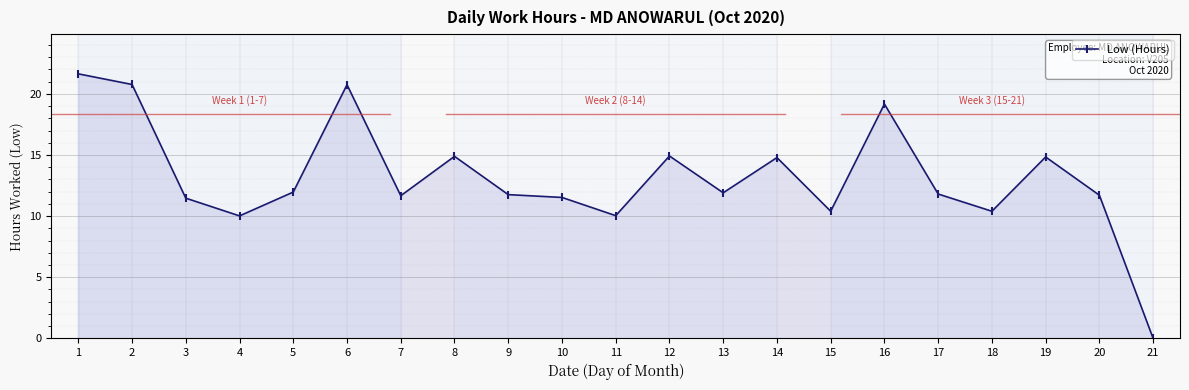

At which category does the data reach its first local valley?

4